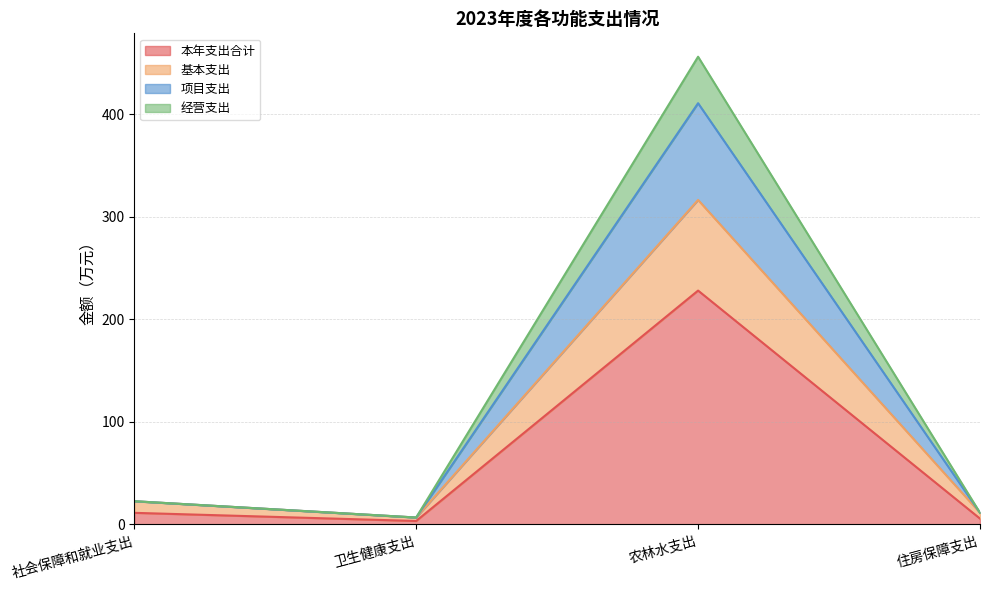

Rank the categories by 基本支出 value from highest to lowest.

农林水支出, 社会保障和就业支出, 住房保障支出, 卫生健康支出